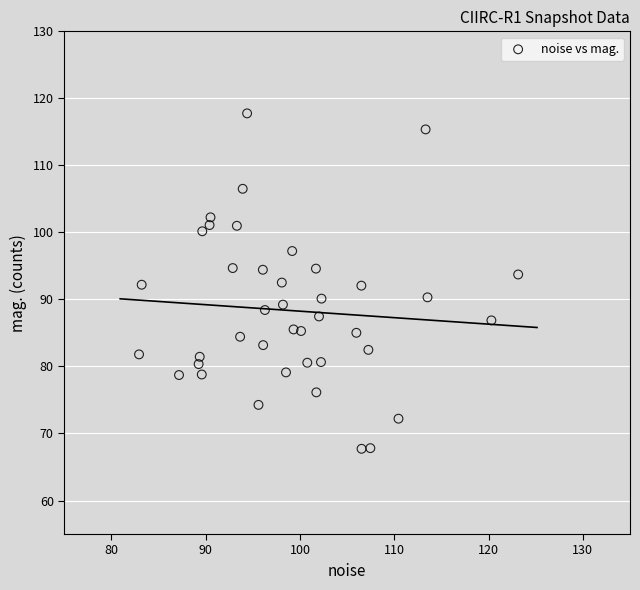

What is the range of X values (max minus min)?

40.2